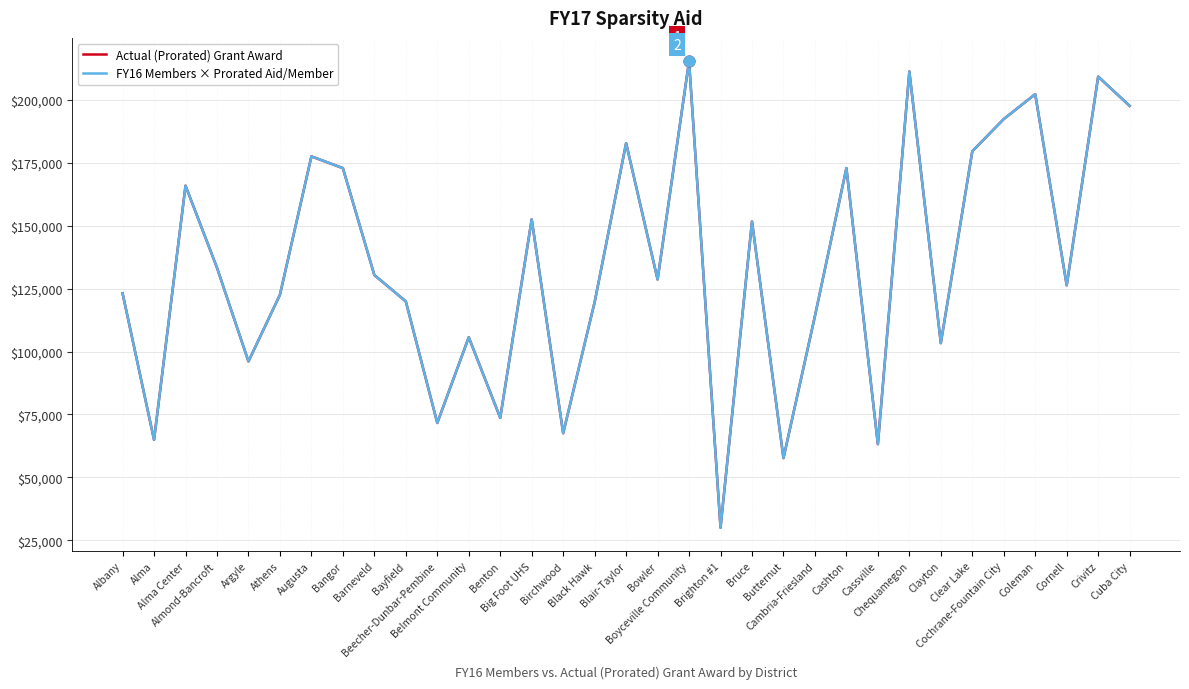

At how many categories does at least one series exceed 147318?

14